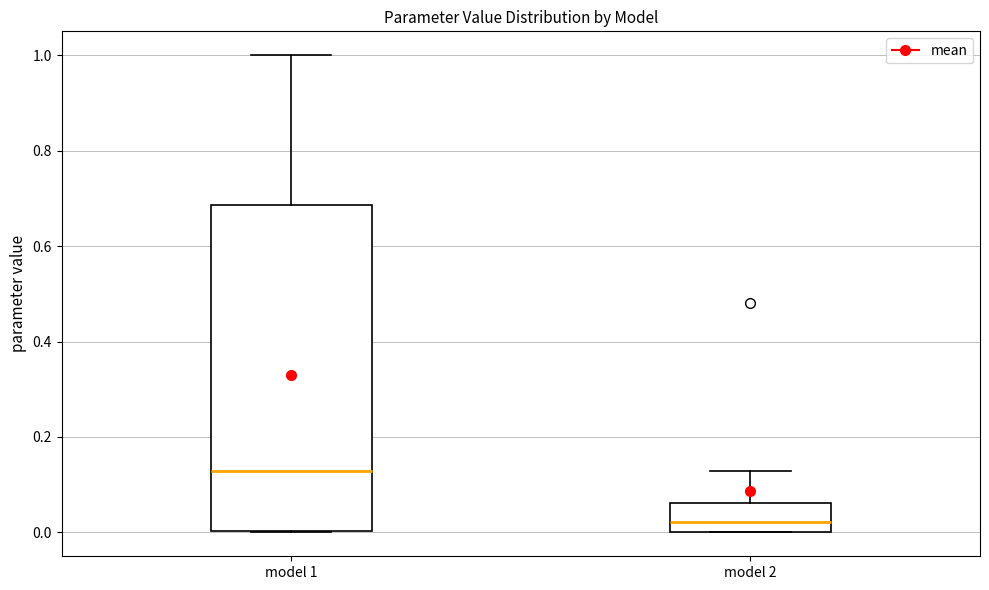

Reading left to right, transcribe this box plot: for each box, give where its median line is, the range the box spans, and where its two whiskers end, as read against the y-axis. The values are not printed on the chart, so give them approximately, as read against the axis.

model 1: median 0.12, box 0.00 to 0.68, whiskers 0.00 to 1.00
model 2: median 0.02, box 0.00 to 0.06, whiskers 0.00 to 0.12